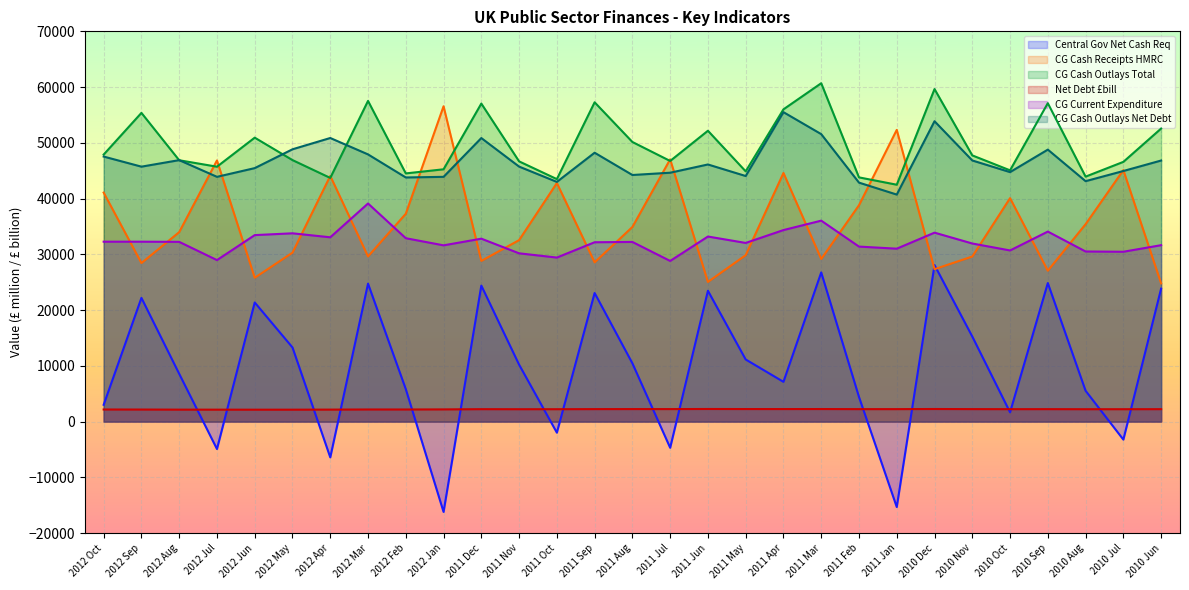

How many lines are shown in the chart?

6